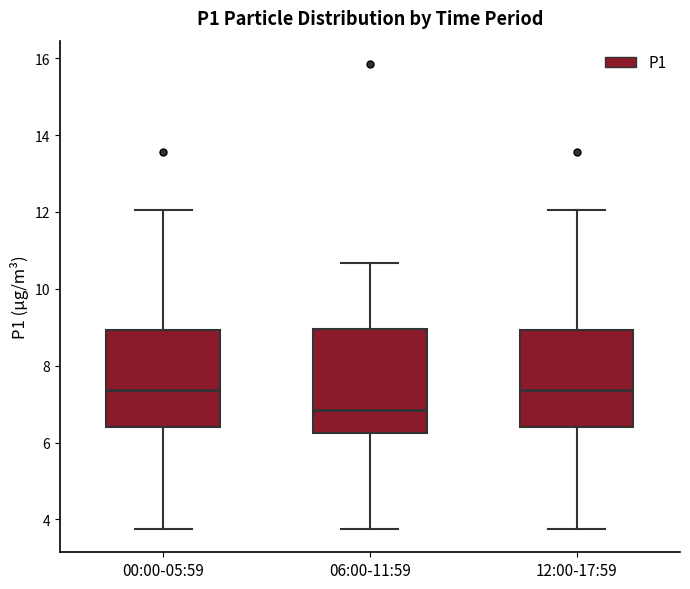

Reading left to right, read every box against the y-axis: the position of its median line, the range the box covers, and the ends of its whiskers. The values are not printed on the chart, so give them approximately, as read against the axis.

00:00-05:59: median 7.4, box 6.4 to 9.0, whiskers 3.8 to 12.0
06:00-11:59: median 6.8, box 6.2 to 9.0, whiskers 3.8 to 10.6
12:00-17:59: median 7.4, box 6.4 to 9.0, whiskers 3.8 to 12.0